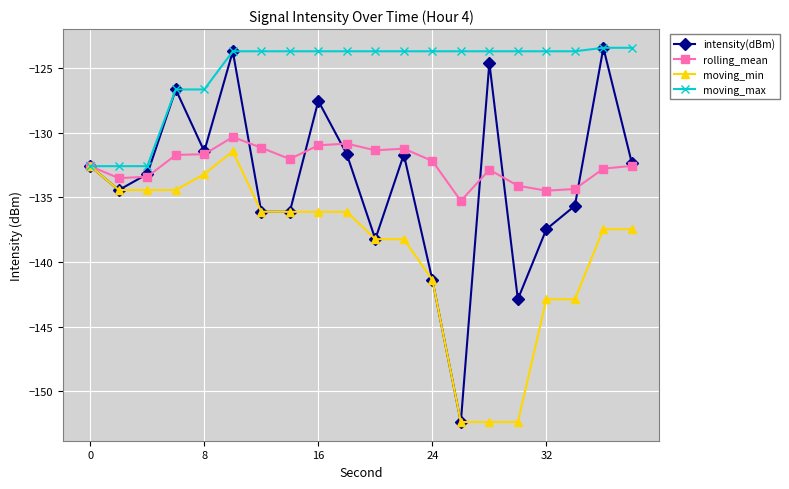

At how many categories does at least one series exceed -149?

20